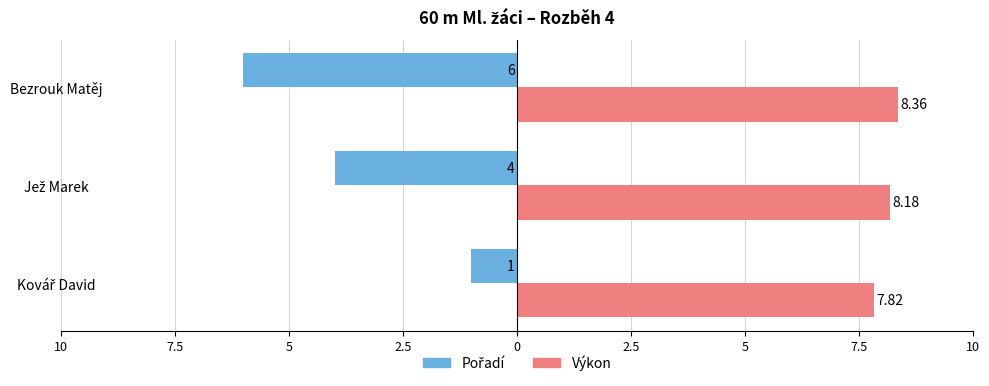

Reading left to right, extract all data points from this chart.

Pořadí: -1.0	-4.0	-6.0
Výkon: 7.8	8.2	8.4